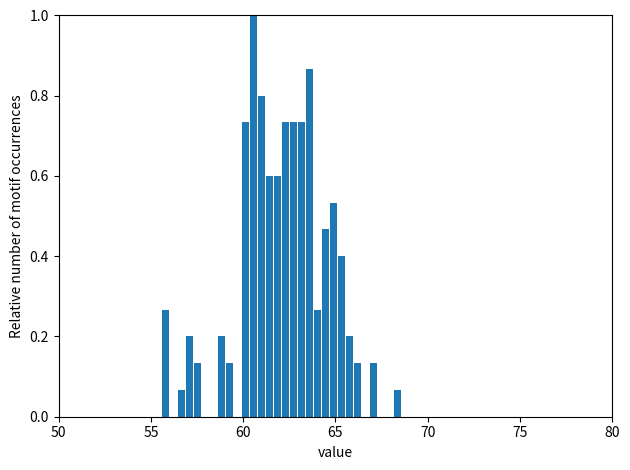

Read against the x-axis, roughly where is the centre of the tallest bar?

60.5